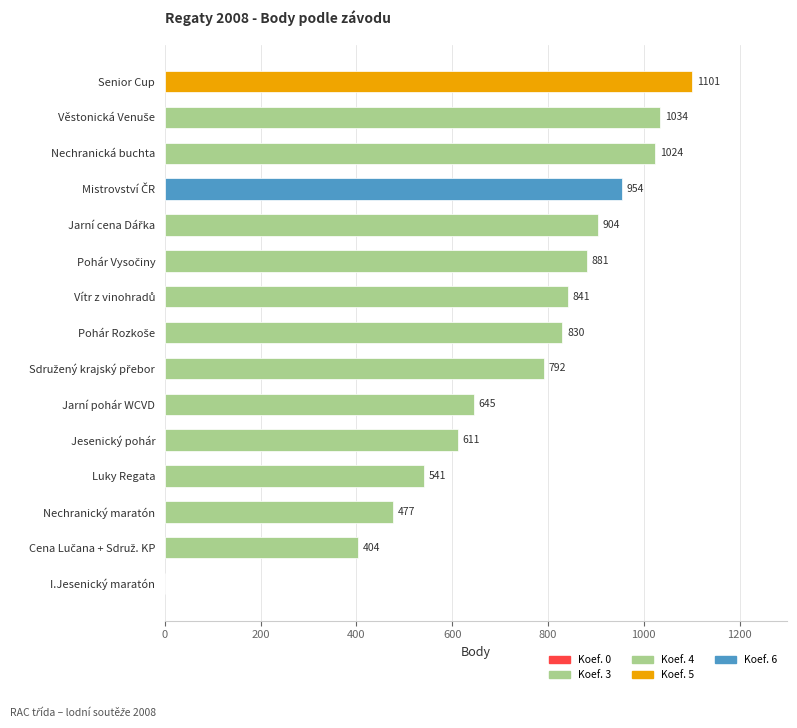

Where is the data nearest to the value 550?

Luky Regata